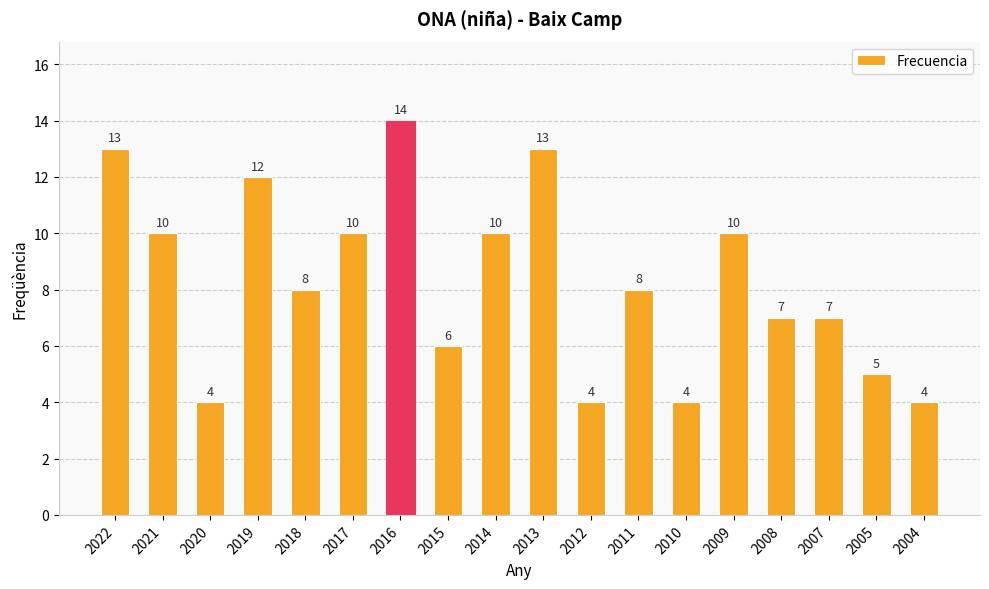

How many distinct data groups are displayed?

1